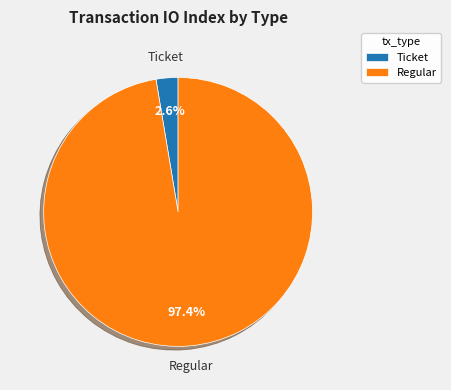

To the nearest percent, what is the difference between the largest and smallest slice percentages?

95%